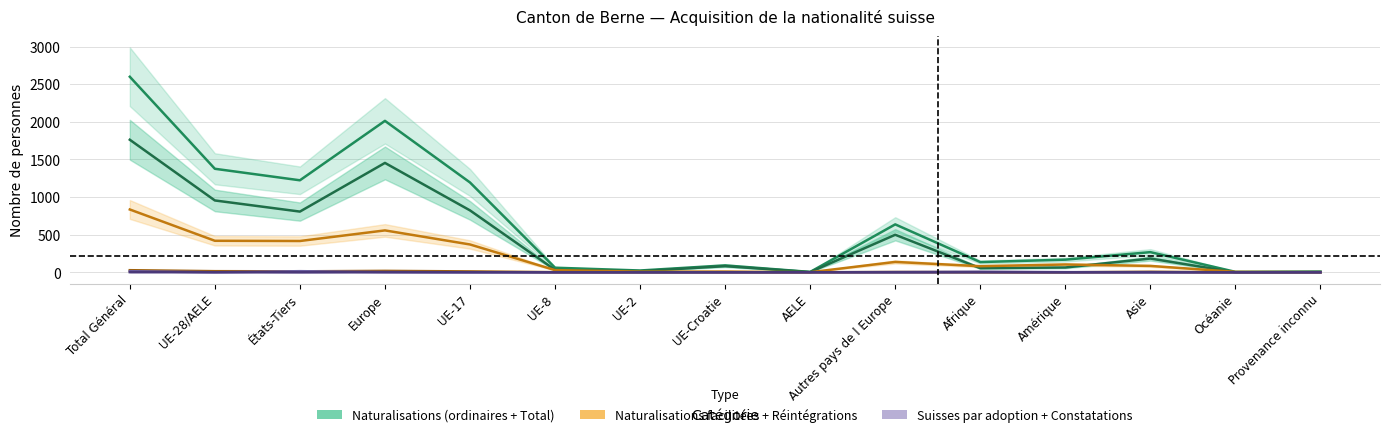

What is the value of the Naturalisations ordinaires point at the 3rd from the left?

807